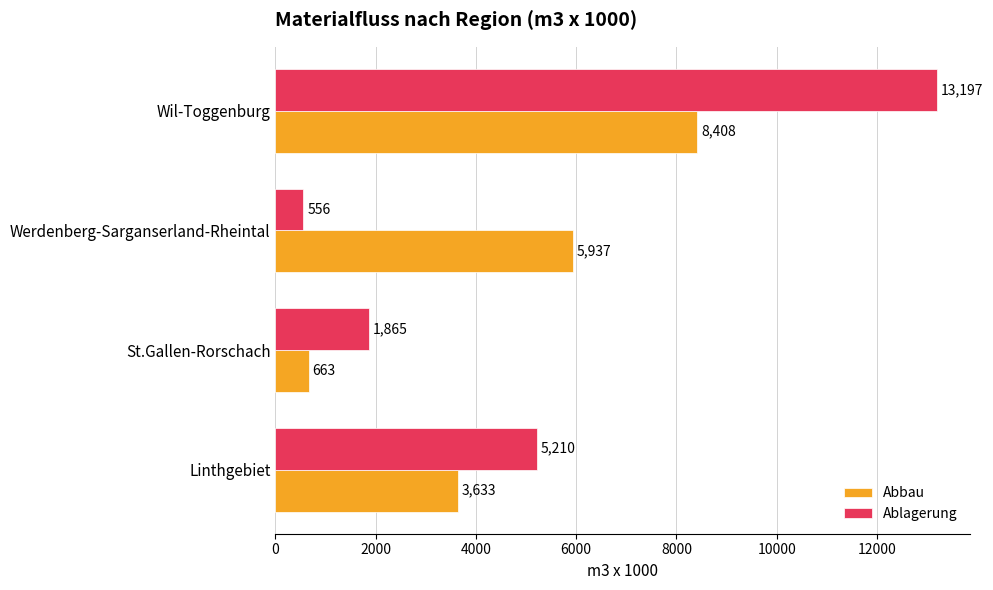

The value of Ablagerung at Wil-Toggenburg is 13197. True or false?

True